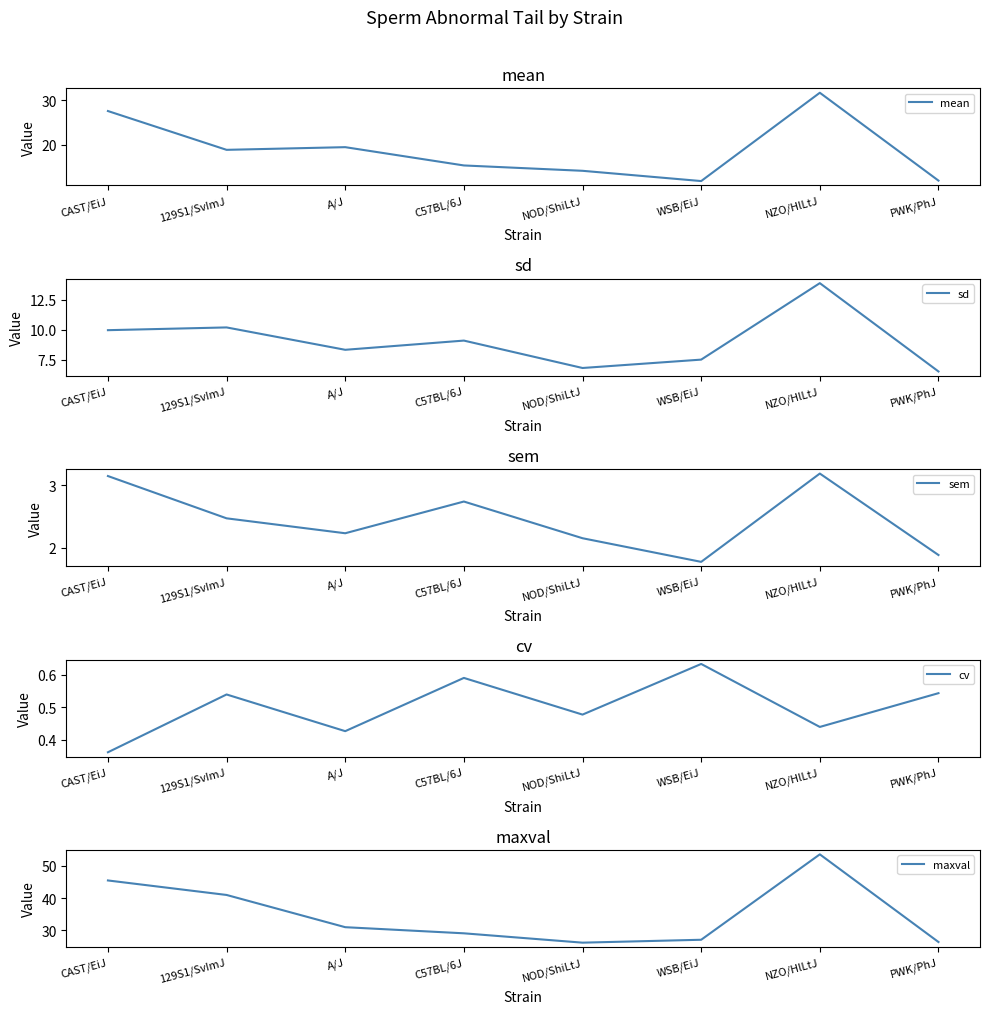

Does the chart display data point markers on the line(s)?

No